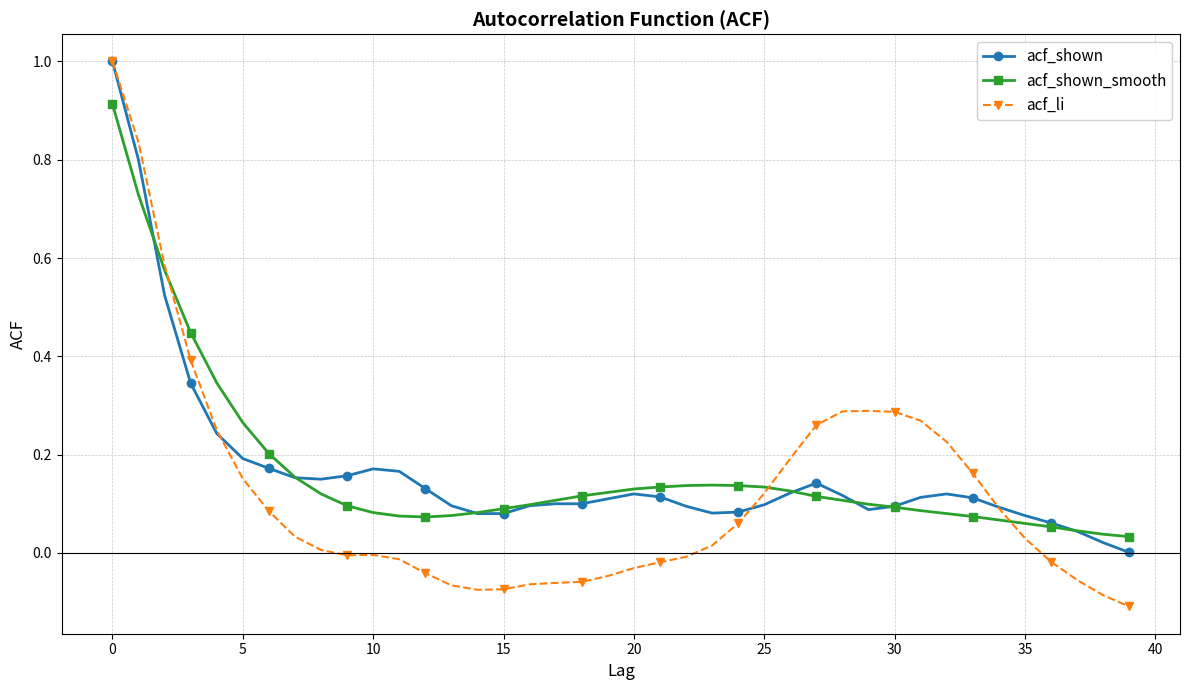

Which series has the widest spread of values?

acf_li